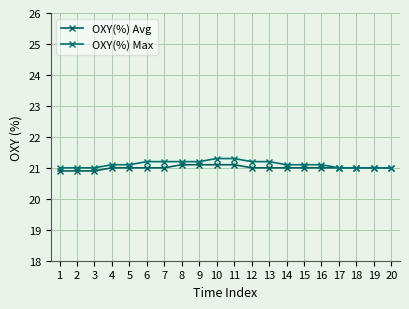

Which series has the widest spread of values?

OXY(%) Max